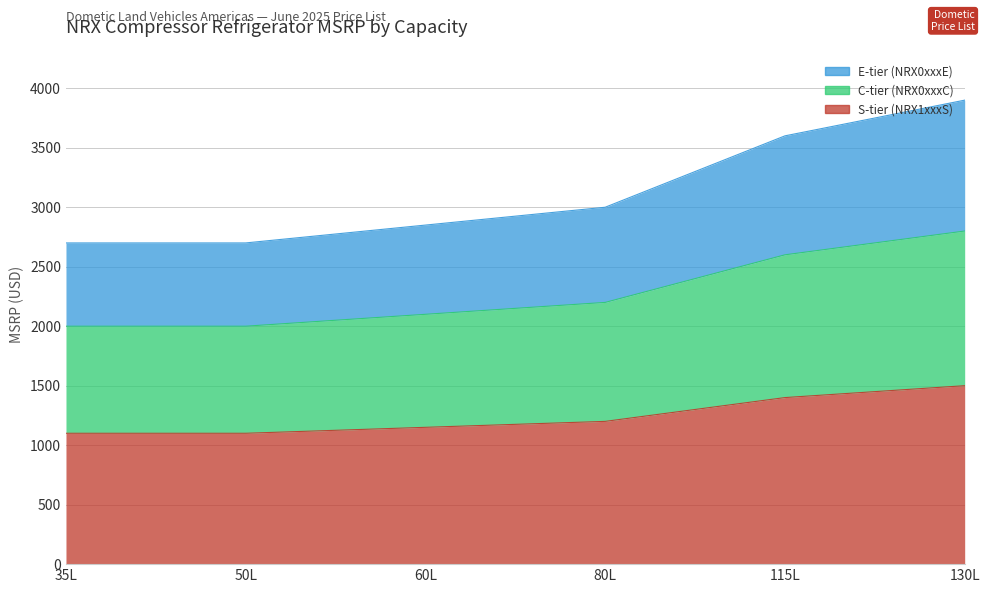

What are all the series names shown in the legend?

S-tier (NRX1xxxS), C-tier (NRX0xxxC), E-tier (NRX0xxxE)